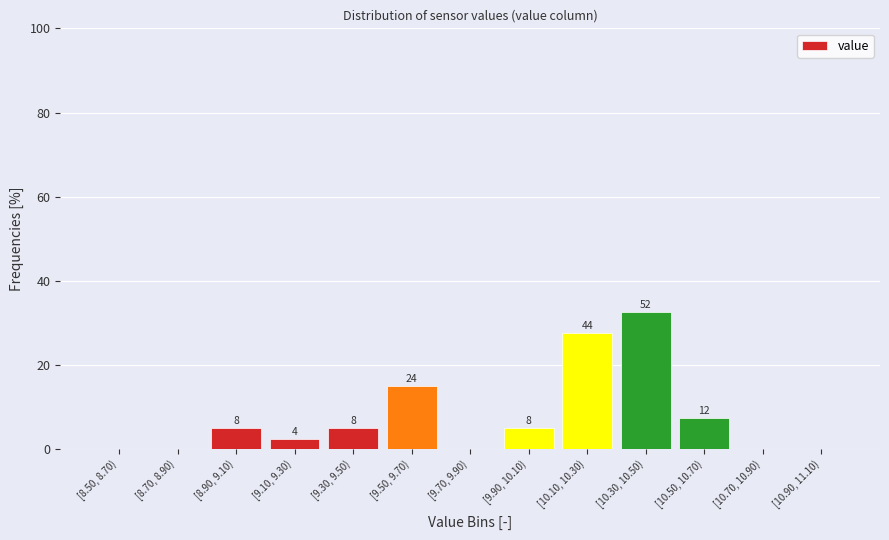

Are the bars horizontal?

No